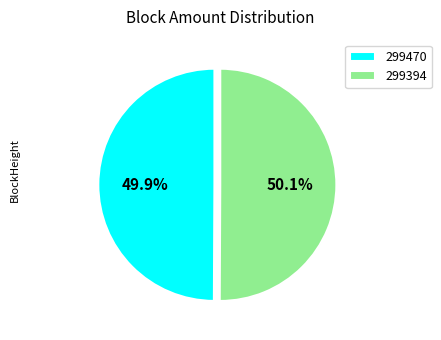

How much of the chart is everything except 299470?

50.1%